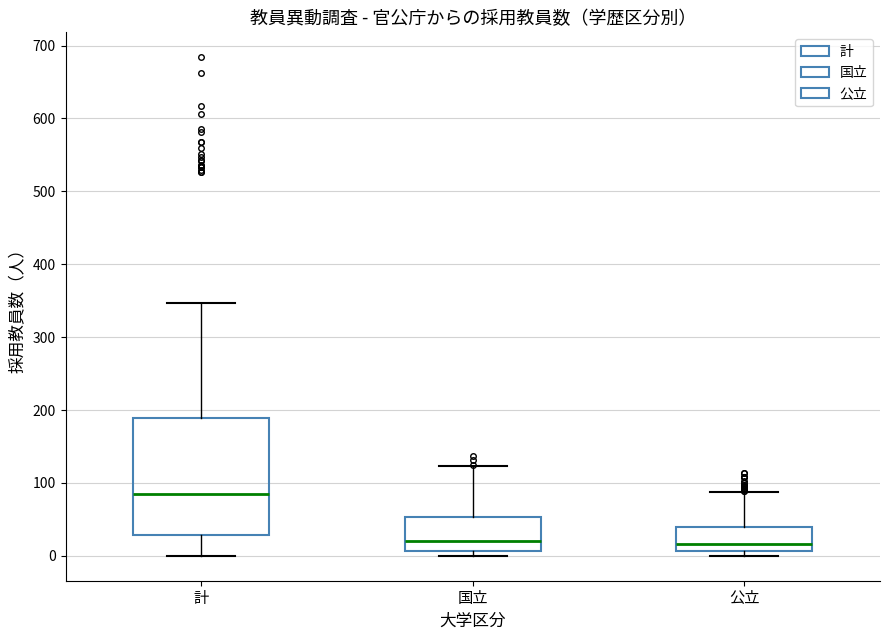

Reading left to right, read every box against the y-axis: the position of its median line, the range the box covers, and the ends of its whiskers. The values are not printed on the chart, so give them approximately, as read against the axis.

計: median 80, box 30 to 190, whiskers 0 to 350
国立: median 20, box 10 to 50, whiskers 0 to 120
公立: median 20, box 10 to 40, whiskers 0 to 90